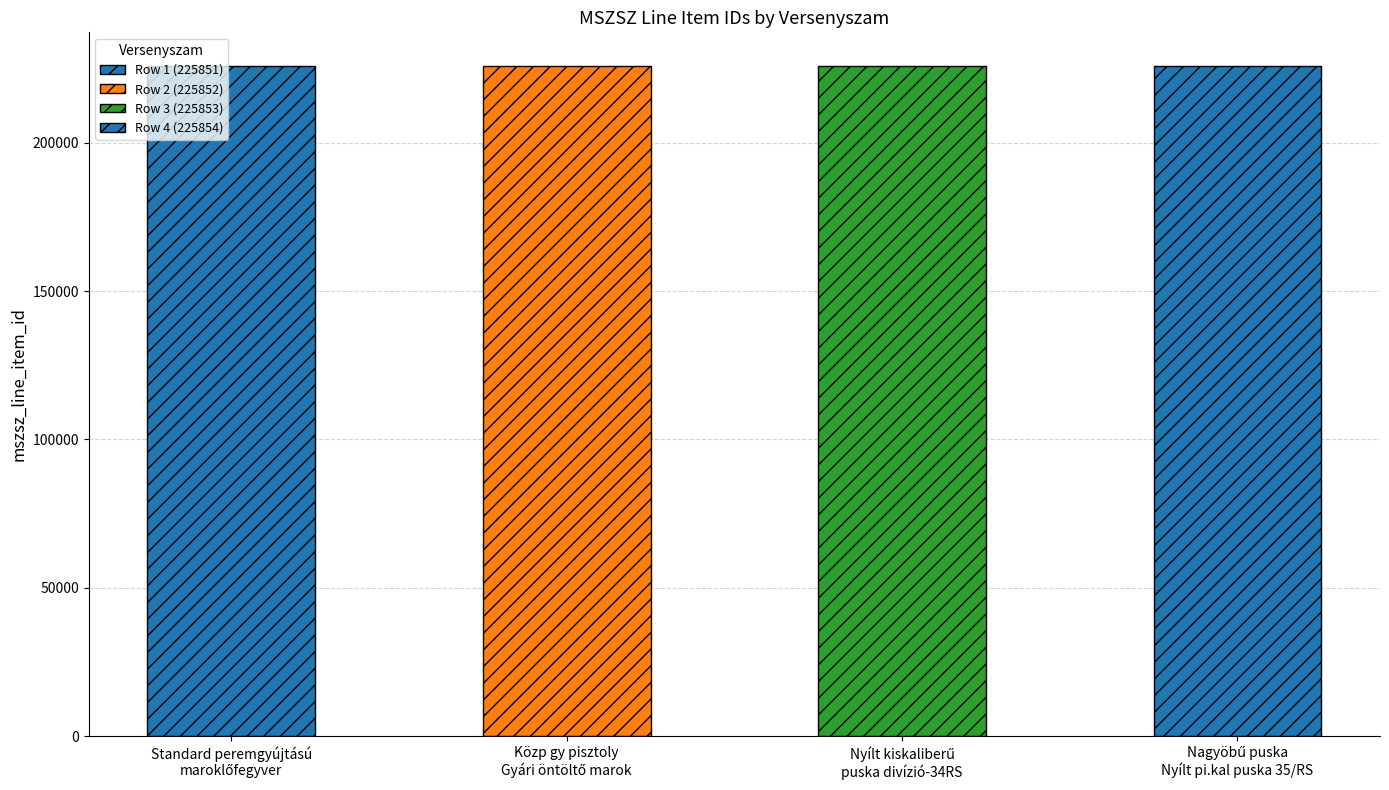

What is the greatest value displayed?

225854